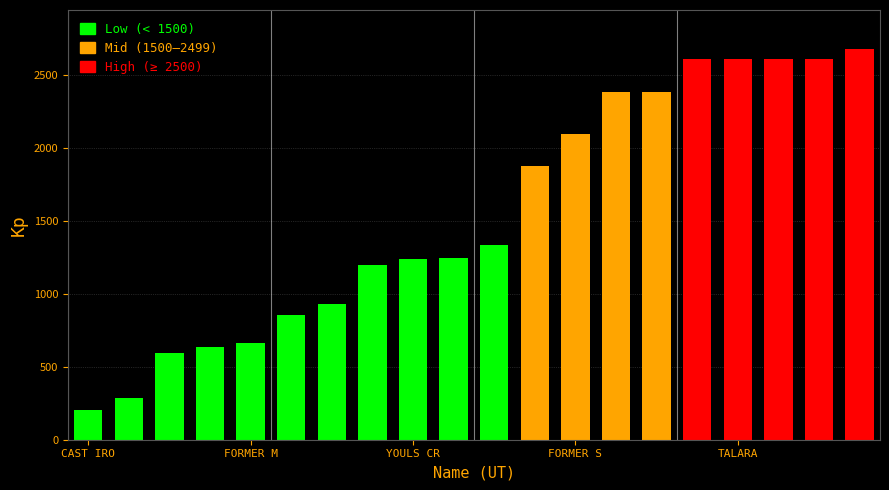

What is the sum of all values?

31035